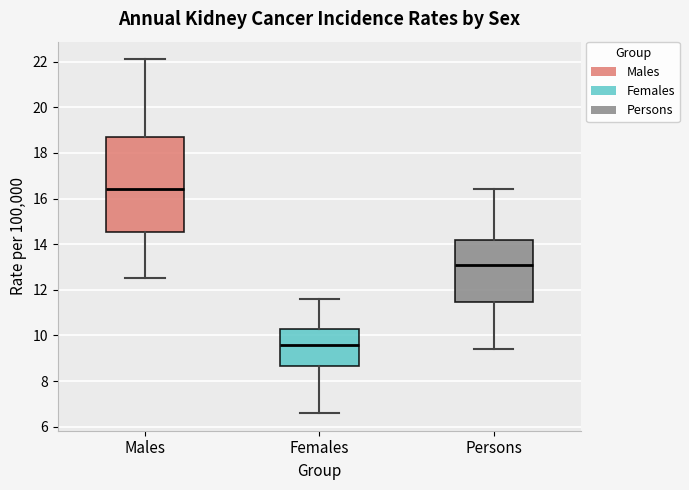

Reading left to right, transcribe this box plot: for each box, give where its median line is, the range the box spans, and where its two whiskers end, as read against the y-axis. The values are not printed on the chart, so give them approximately, as read against the axis.

Males: median 16.4, box 14.6 to 18.8, whiskers 12.6 to 22.2
Females: median 9.6, box 8.6 to 10.4, whiskers 6.6 to 11.6
Persons: median 13.2, box 11.4 to 14.2, whiskers 9.4 to 16.4